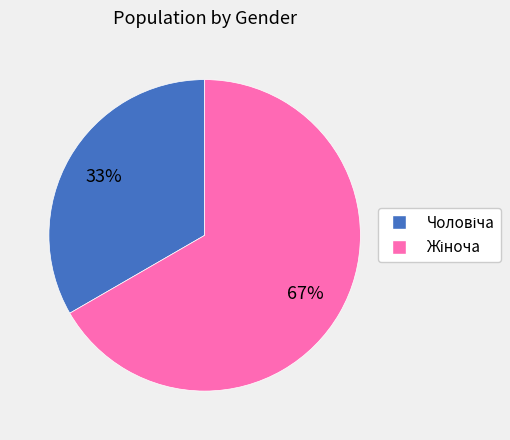

Is there any slice that represents more than half of the pie?

Yes